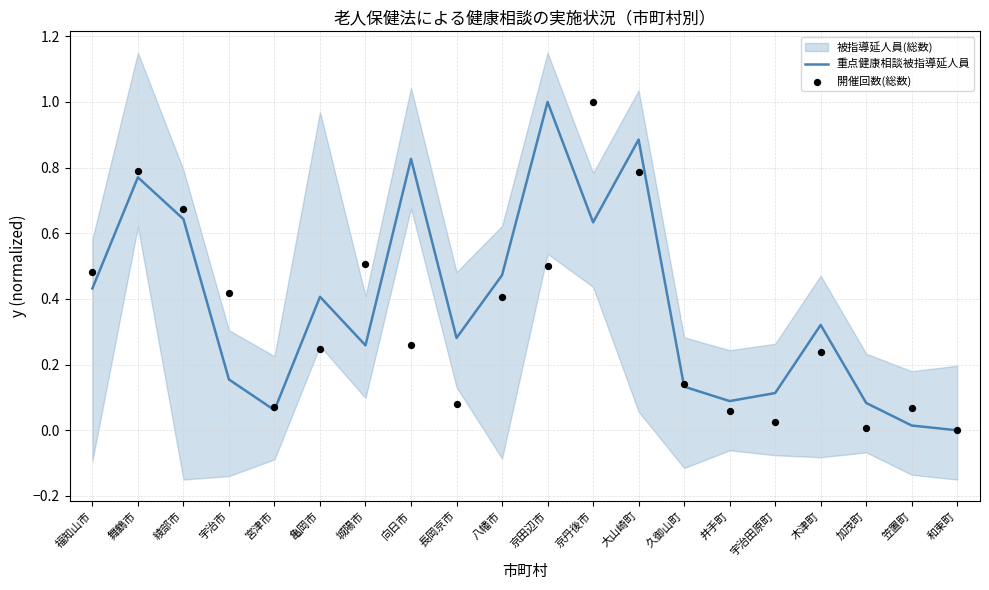

Which series has the largest total across all categories?

重点健康相談被指導延人員